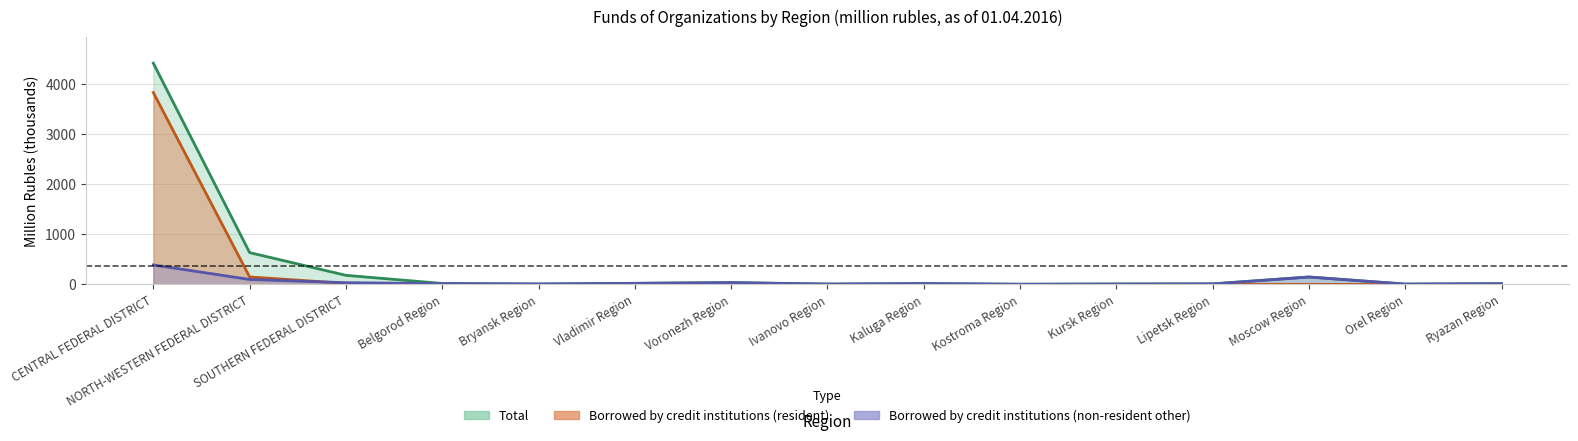

List the series in order of their peak value, lowest first.

Borrowed by credit institutions (non-resident other), Borrowed by credit institutions (resident), Total